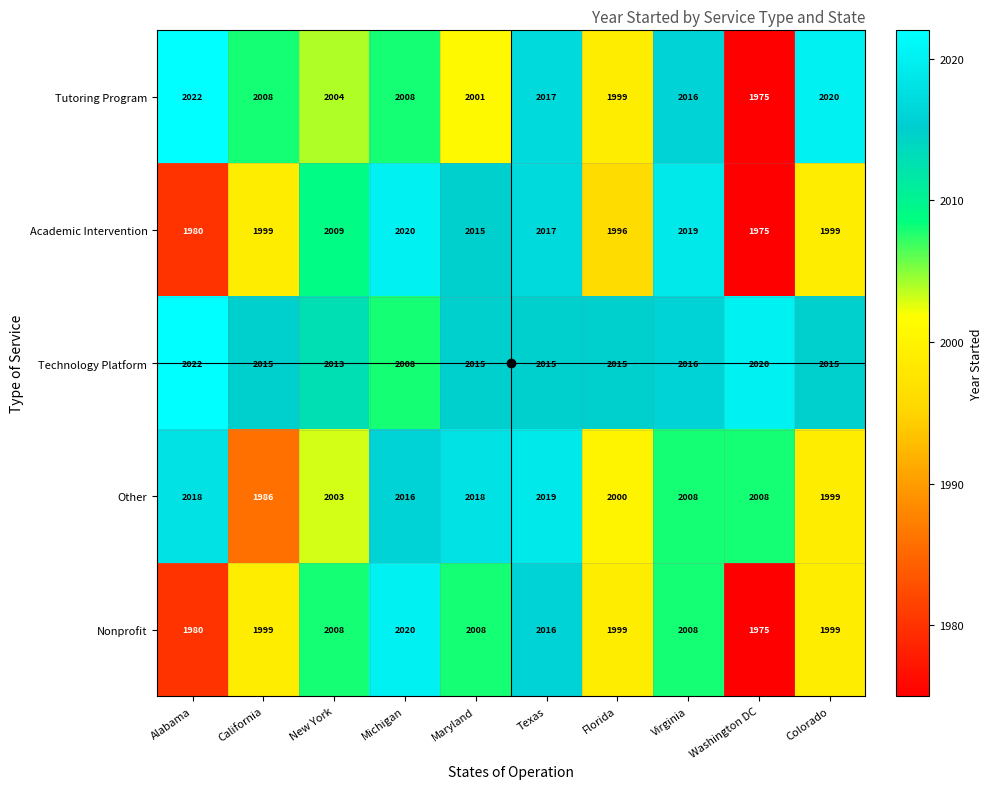

What is the smallest value displayed?

1975